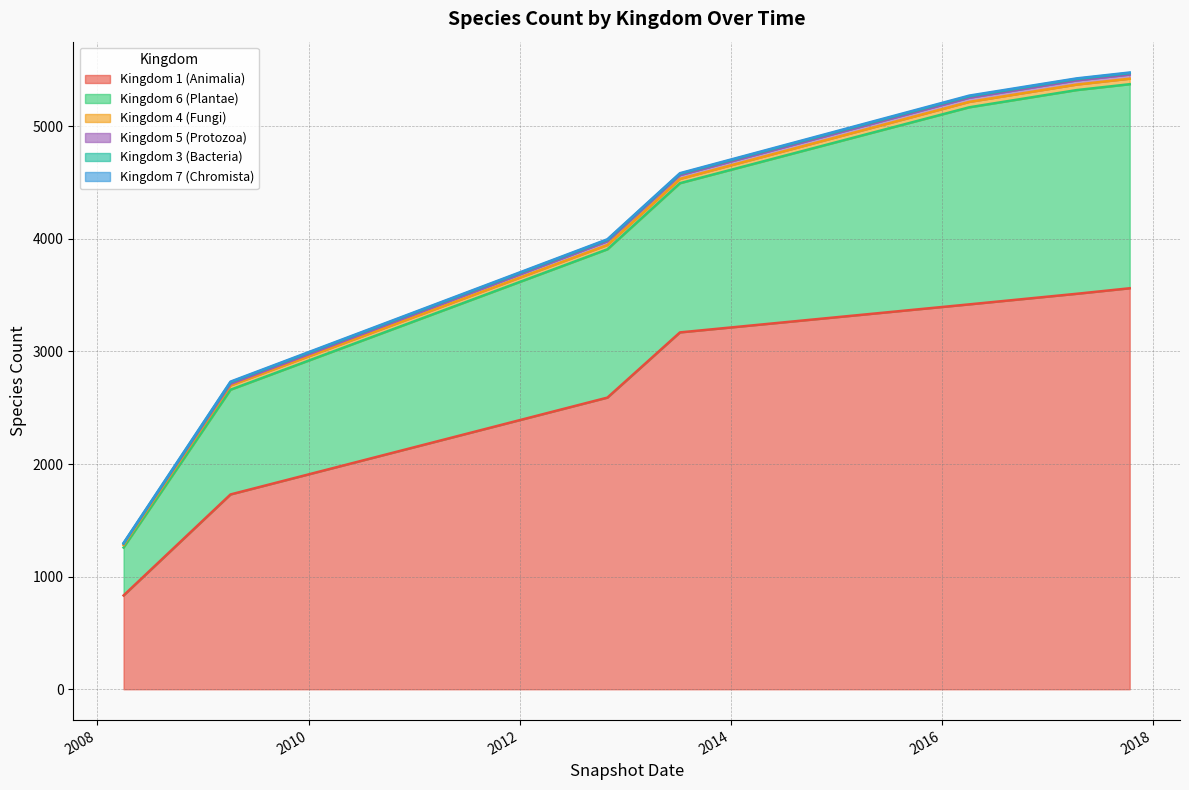

Which series has the widest spread of values?

Kingdom 1 (Animalia)